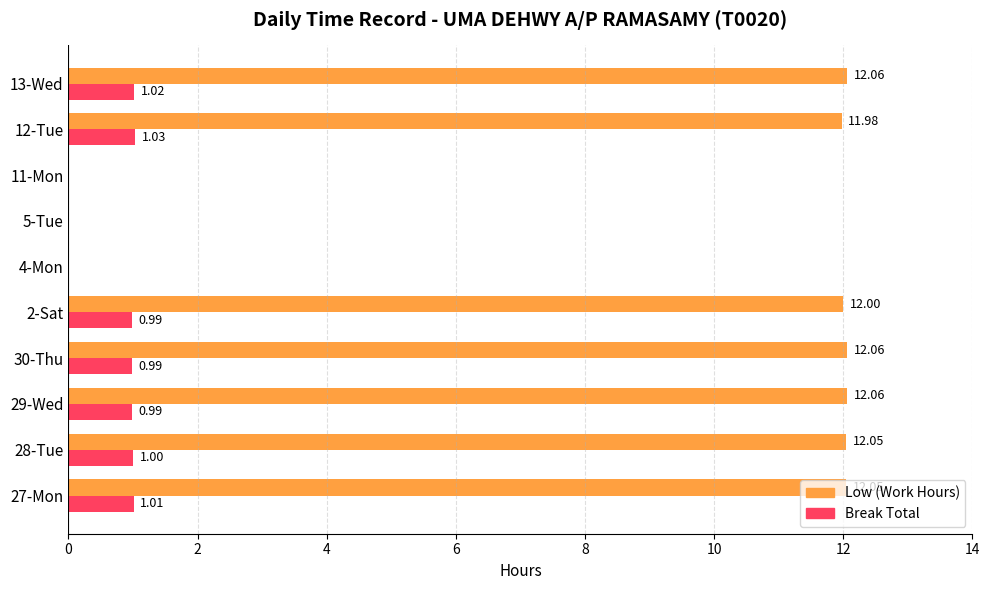

What is the sum of all Low (Work Hours) values?

84.3